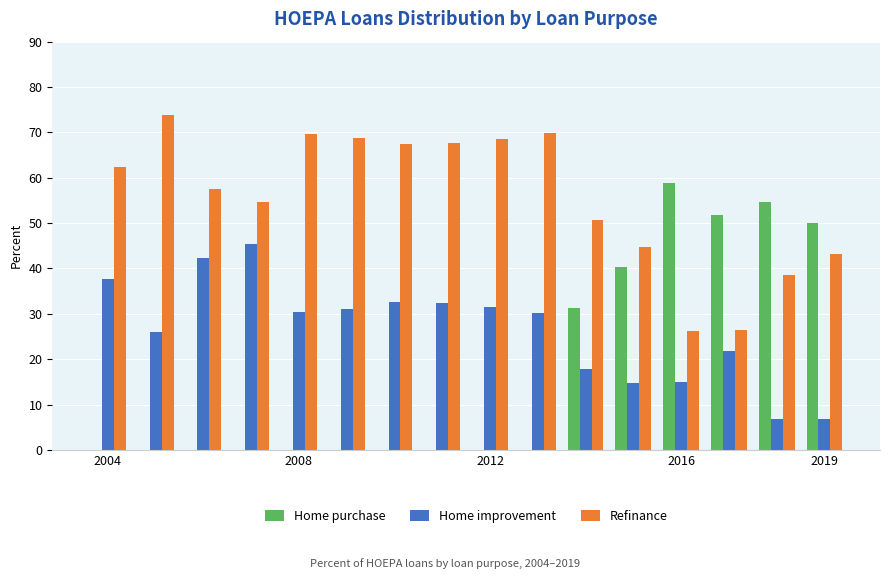

What is the sum of all Home purchase values?

287.1